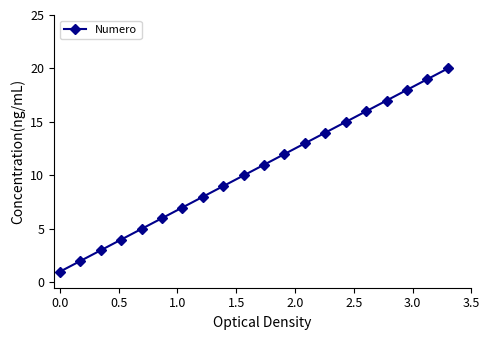

What is the difference between the maximum and minimum values?

19